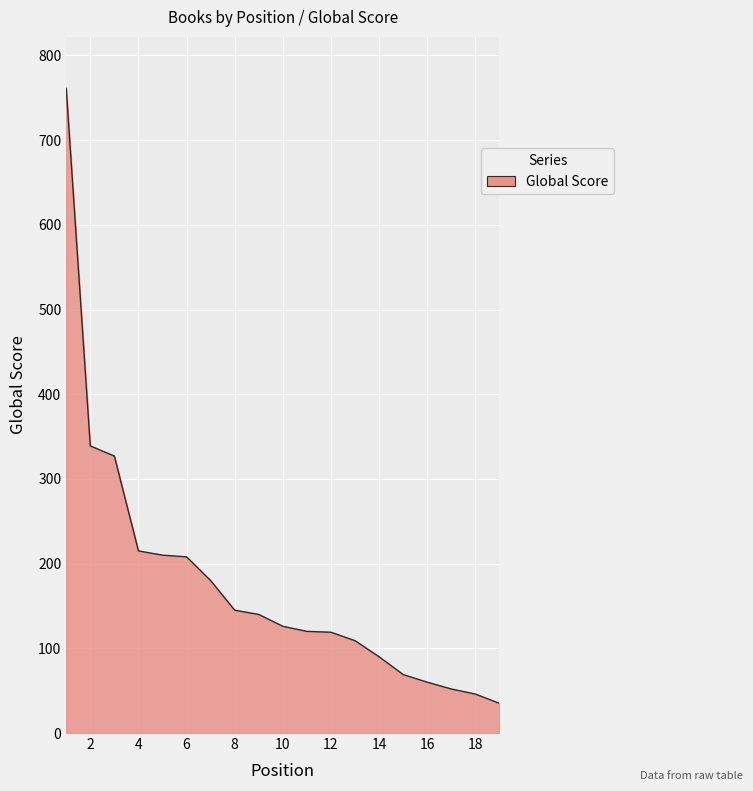

What is the greatest value displayed?

761